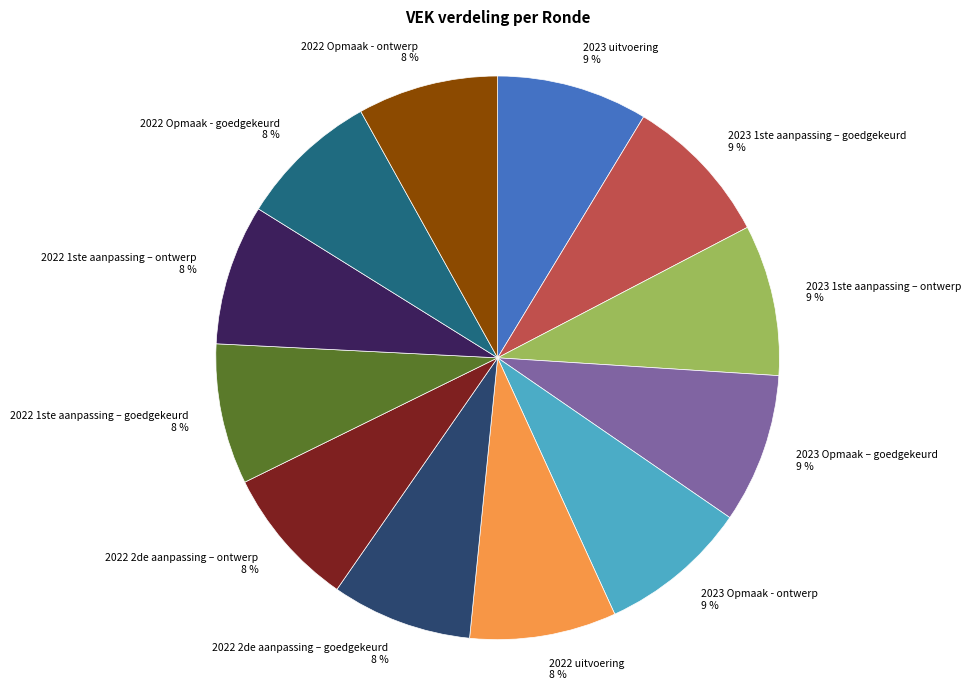

What is the ratio of the value at 2023 Opmaak – goedgekeurd to the value at 2022 1ste aanpassing – ontwerp?

1.1